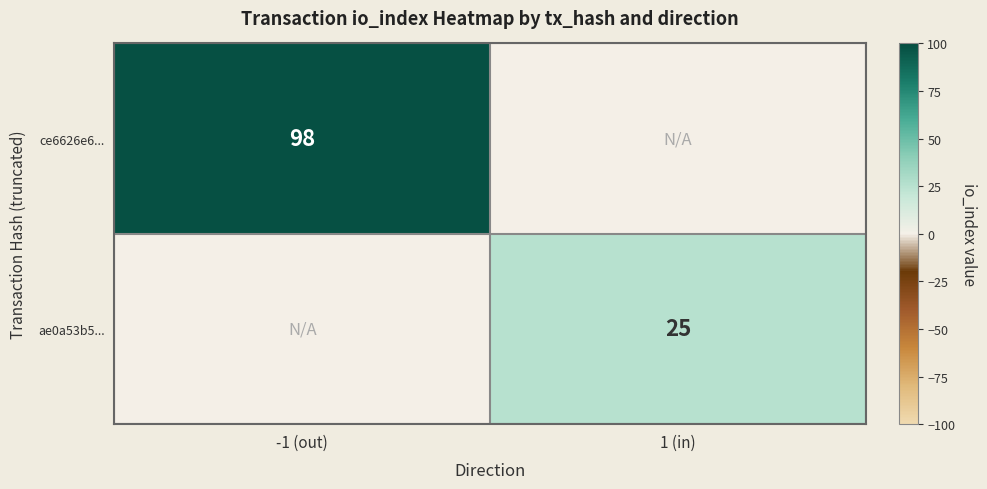

The ce6626e6... series shows 176 at -1 (out). True or false?

False